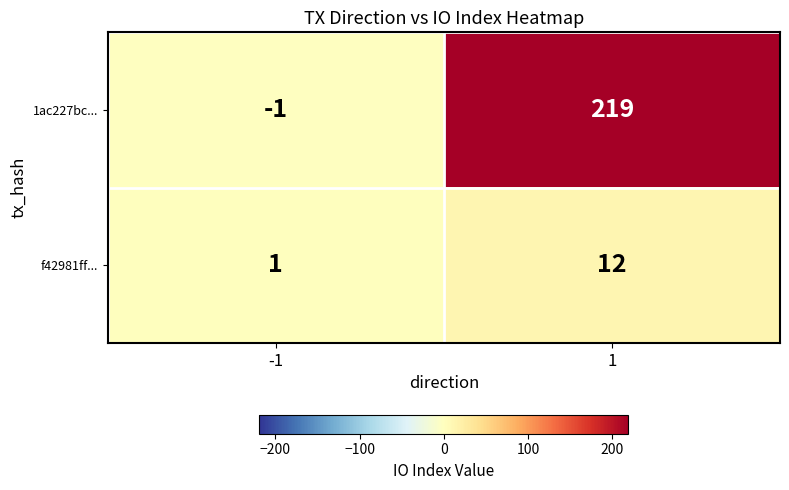

What is the sum of all f42981ff... values?

13